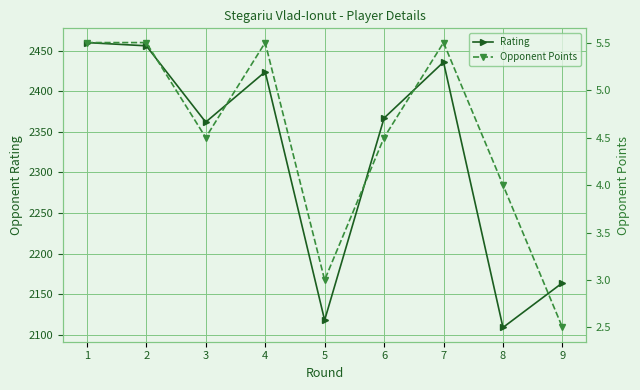

Between 9 and 3, which is larger?

3